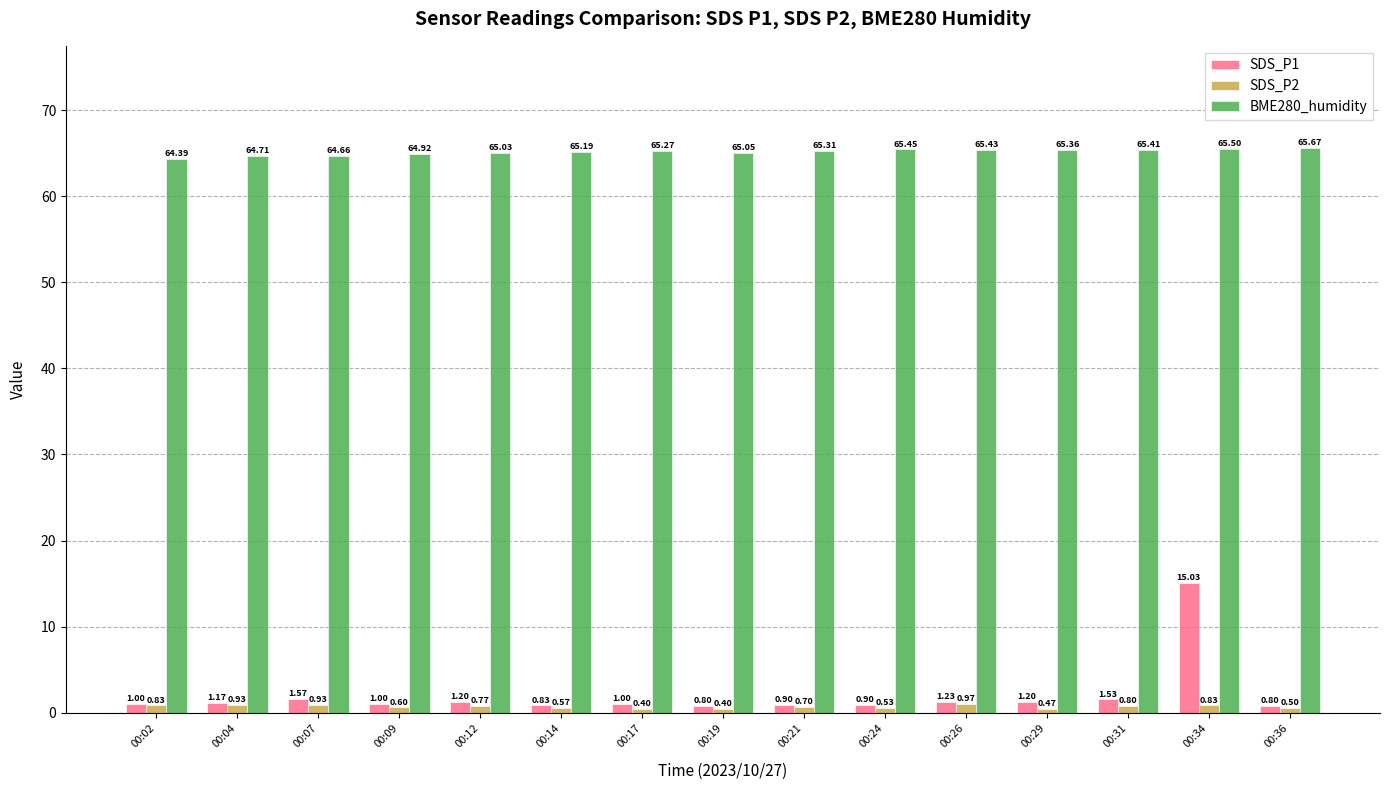

What is the value of the SDS_P1 bar at the 11th from the left?

1.2